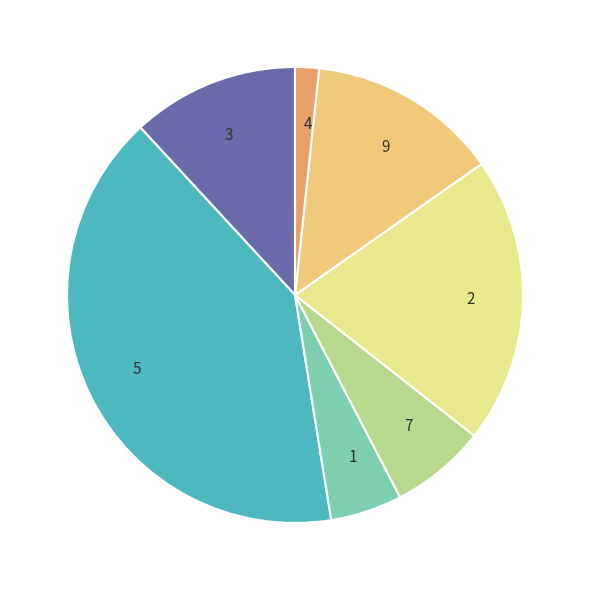

True or false: 4 accounts for 10% of the total.

False